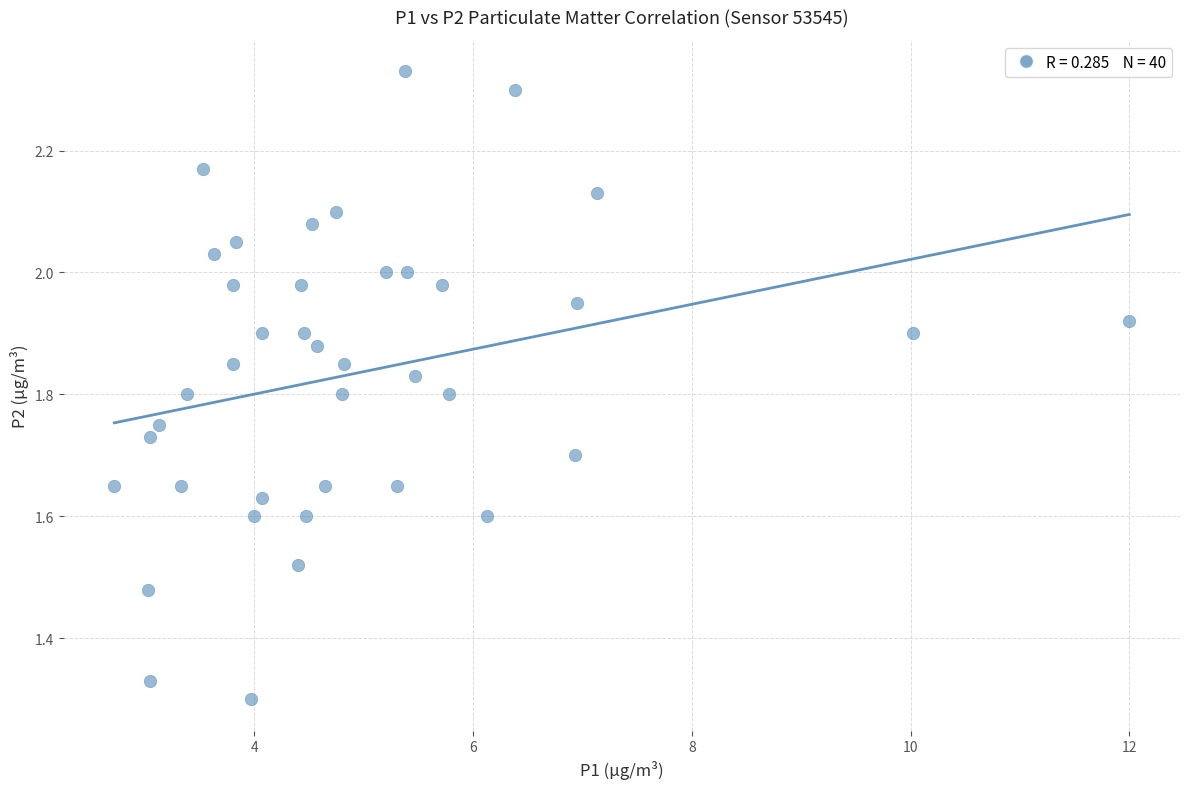

What is the range of X values (max minus min)?

9.3